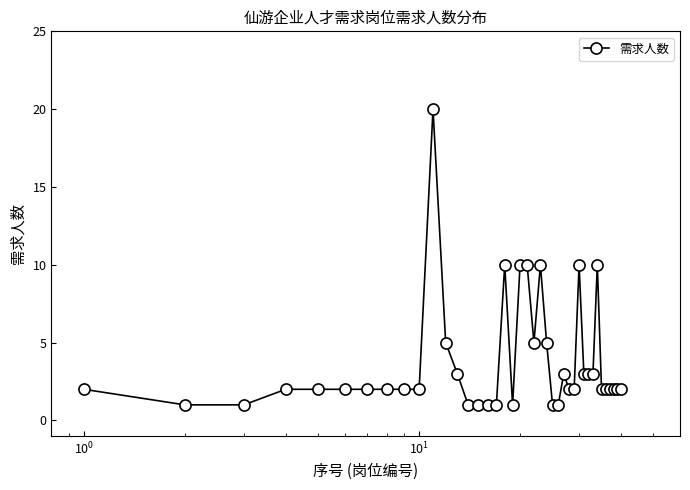

What is the difference between the maximum and minimum values?

19